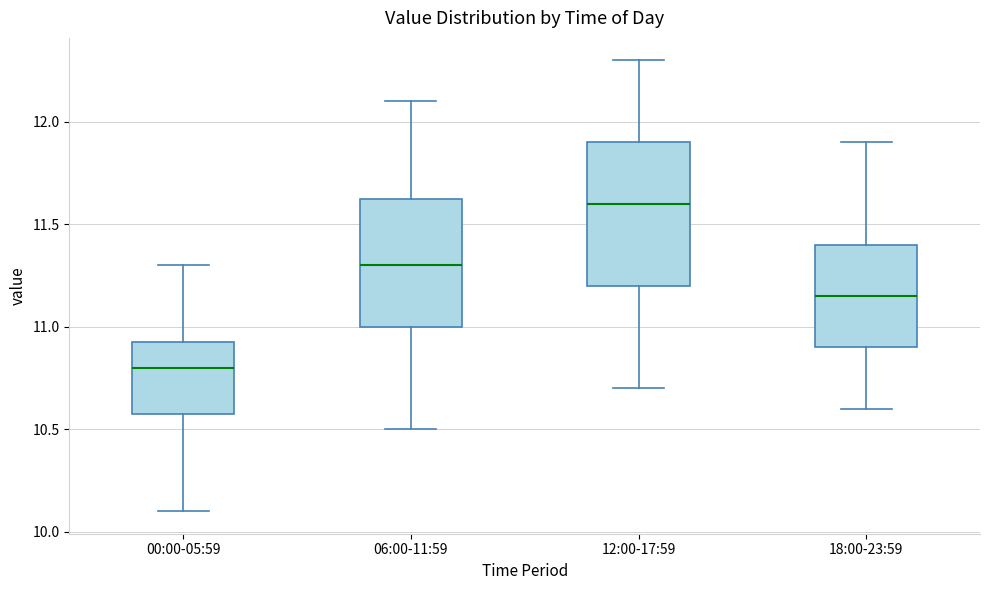

Where does the median line of the box for 00:00-05:59 sit on the y-axis? The values are not printed on the chart, so give them approximately, as read against the axis.

10.80